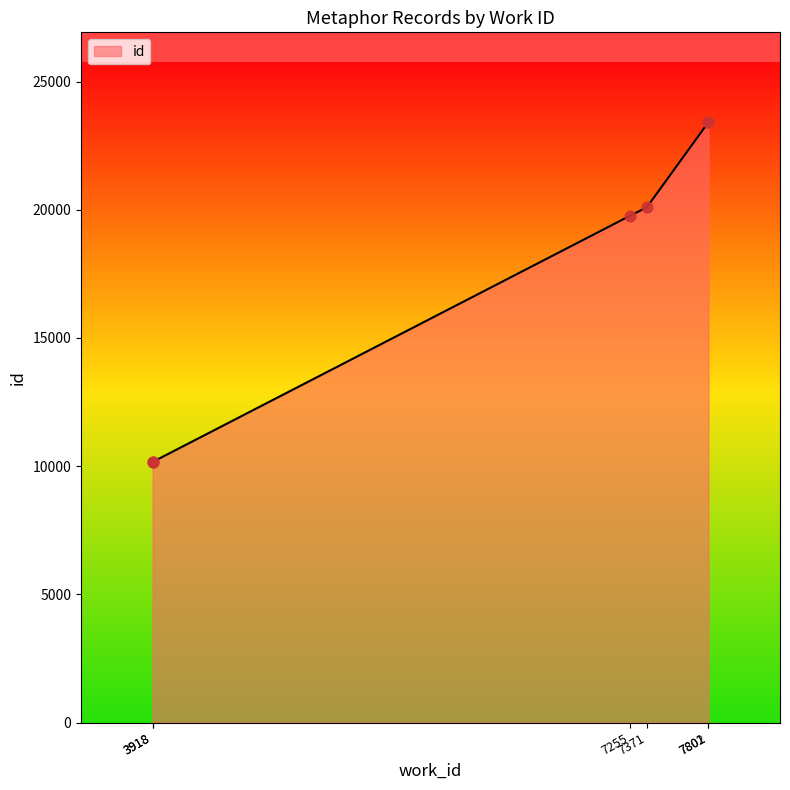

Which has a higher value, 3918 or 7255?

7255